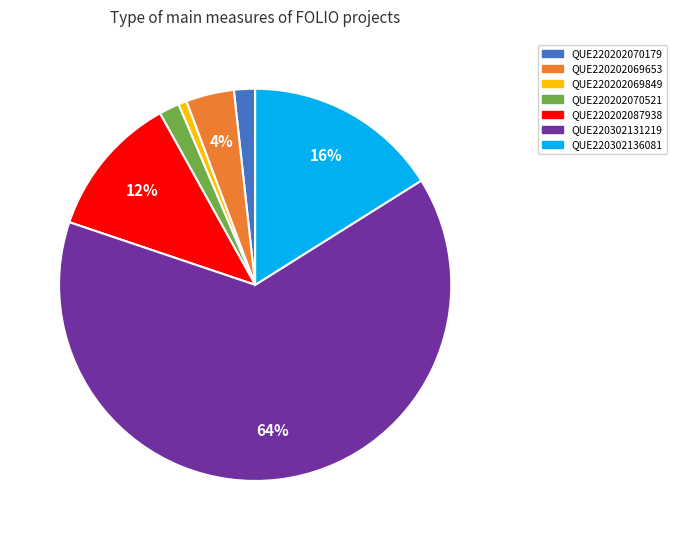

Count the number of slices in the pie.

7